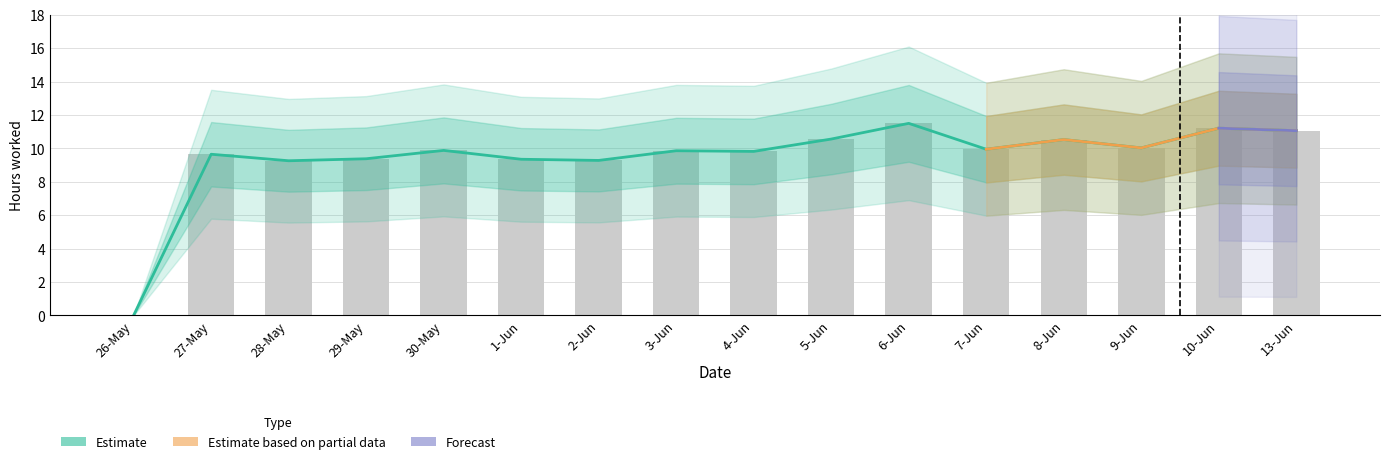

The value of Estimate based on partial data at 9-Jun is 10.0. True or false?

True